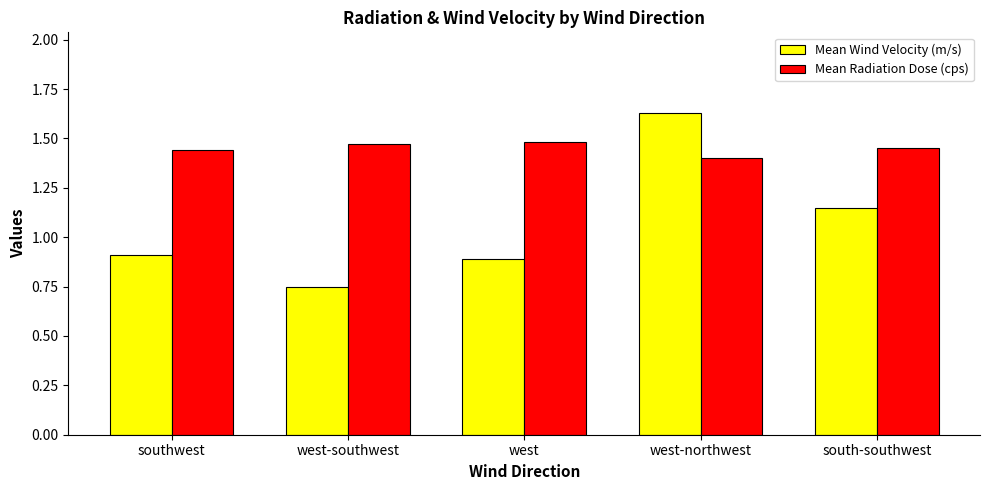

Count the Mean Wind Velocity (m/s) values in the range 0 to 1.

3